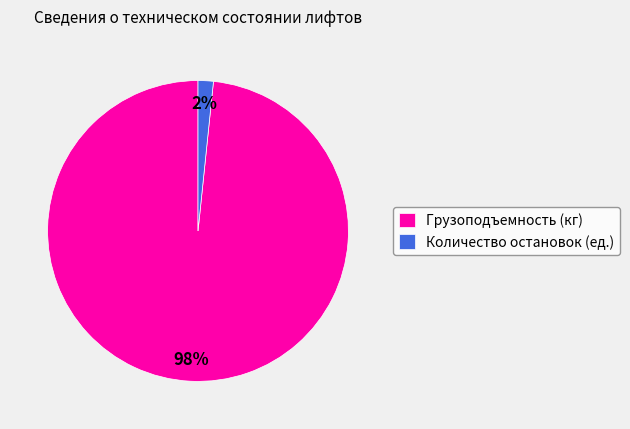

To the nearest percent, what percentage of the pie is Количество остановок (ед.)?

2%